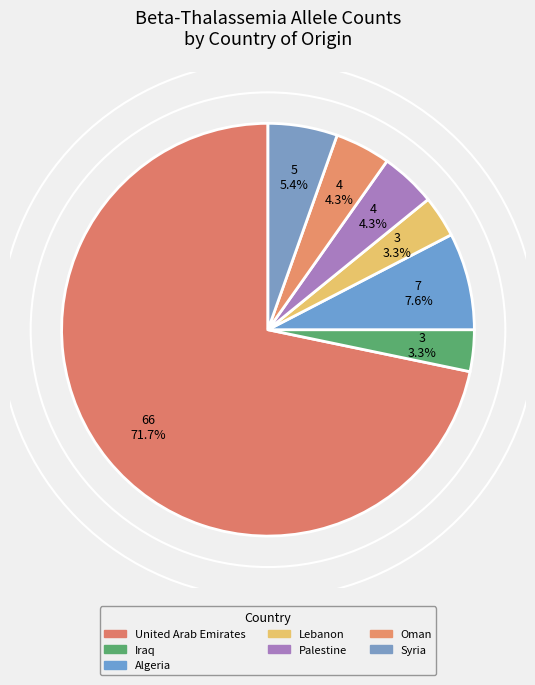

To the nearest percent, what is the difference between the largest and smallest slice percentages?

68%